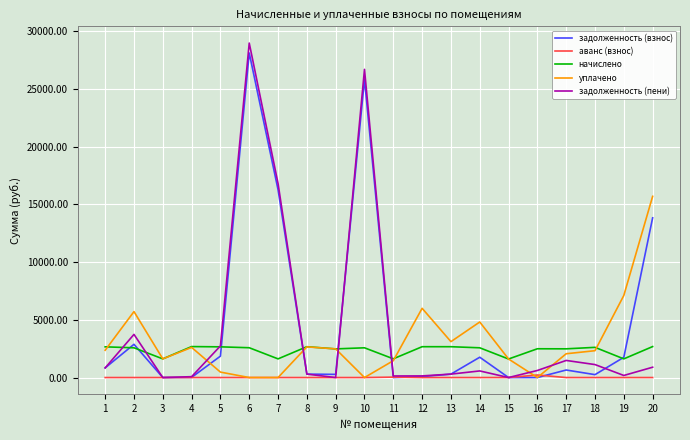

What is the difference between the highest and lowest values at 20?

15703.6